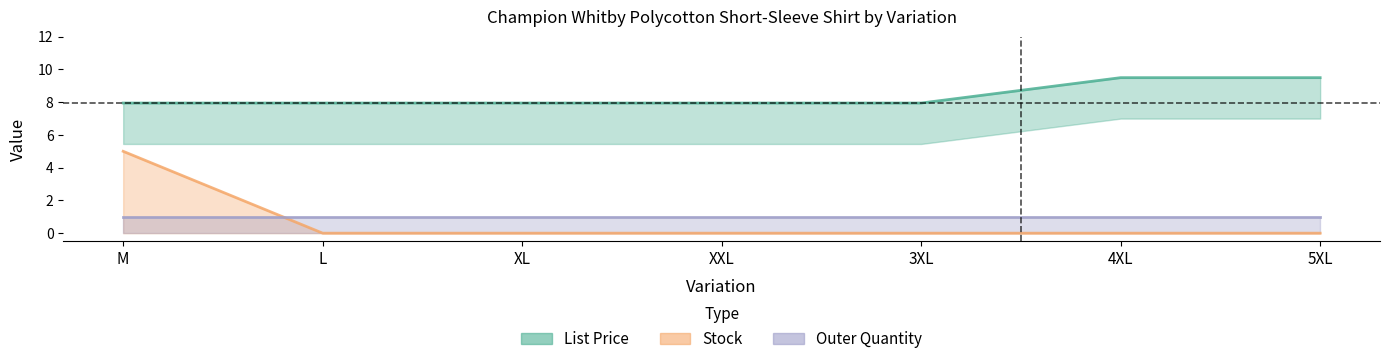

At how many categories does at least one series exceed 8?

2